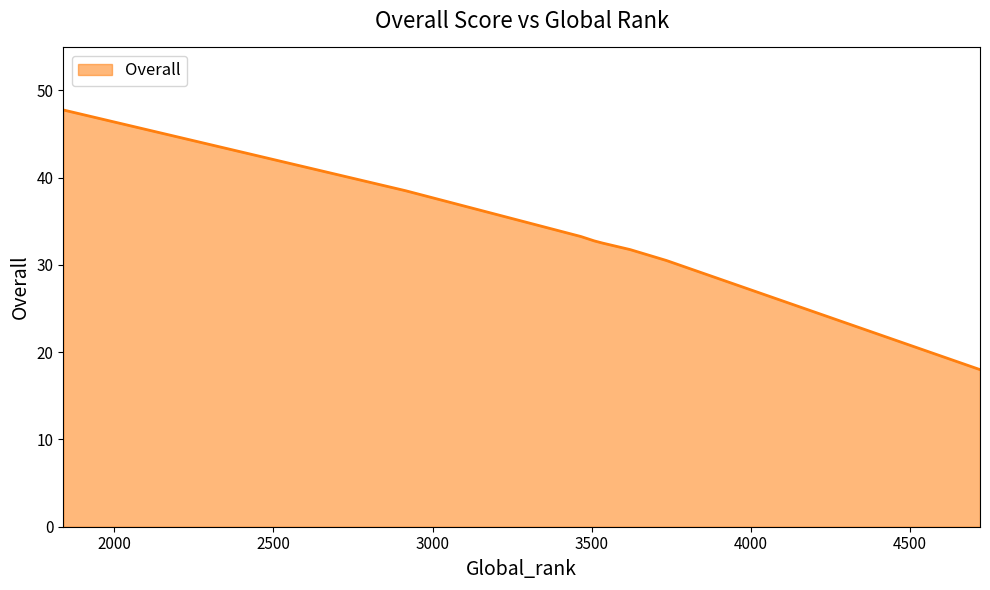

What is the average value?

33.1